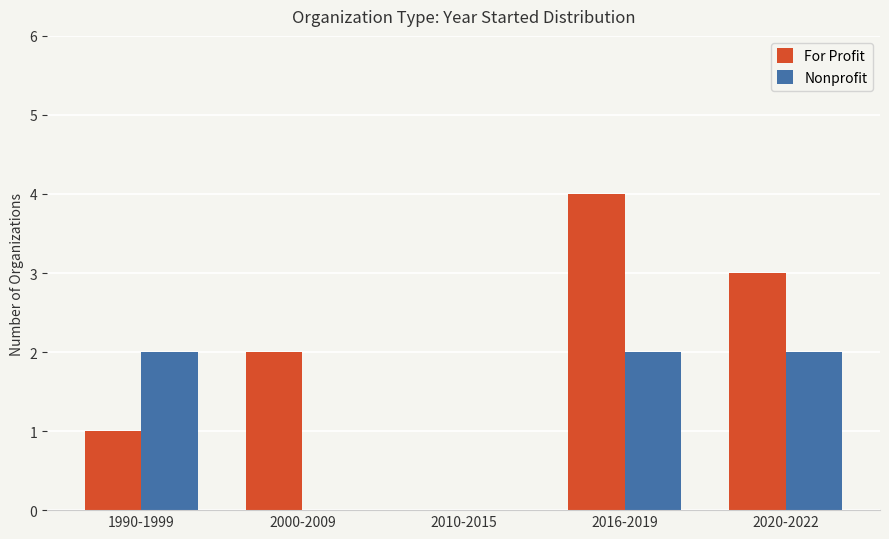

Is it true that Nonprofit equals 1 at 2016-2019?

False